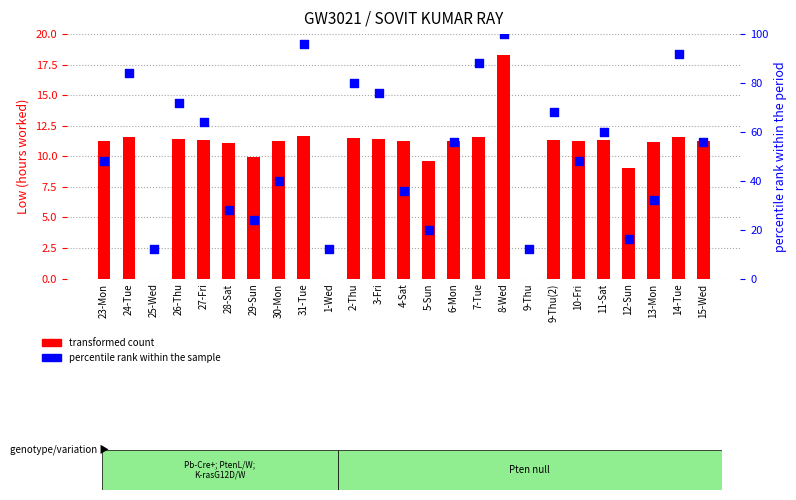

Which series contains the lowest Y value?

transformed count